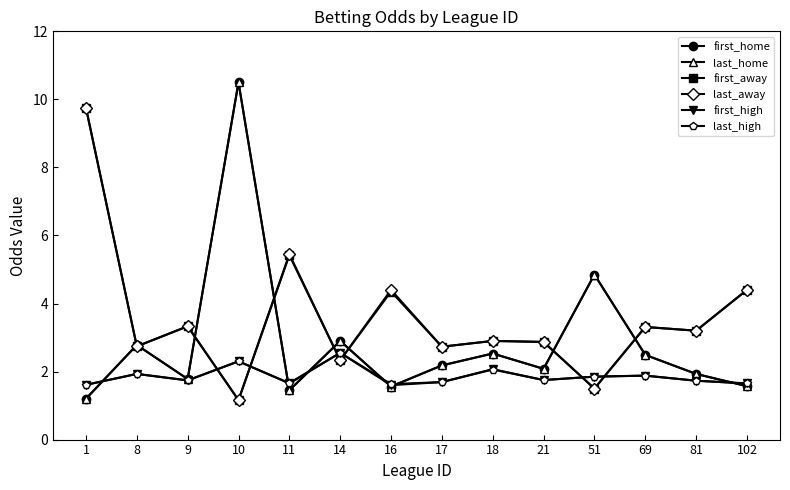

Is this an area chart (filled region under the line)?

No